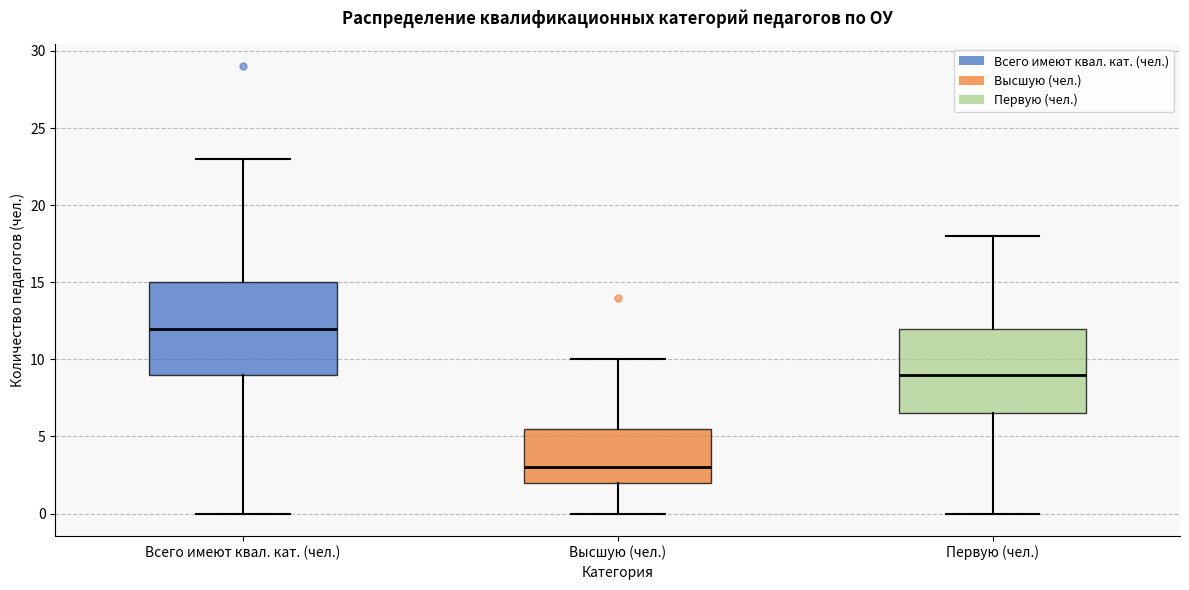

Which box is the tallest, from its lower edge to its upper edge?

Всего имеют квал. кат. (чел.)